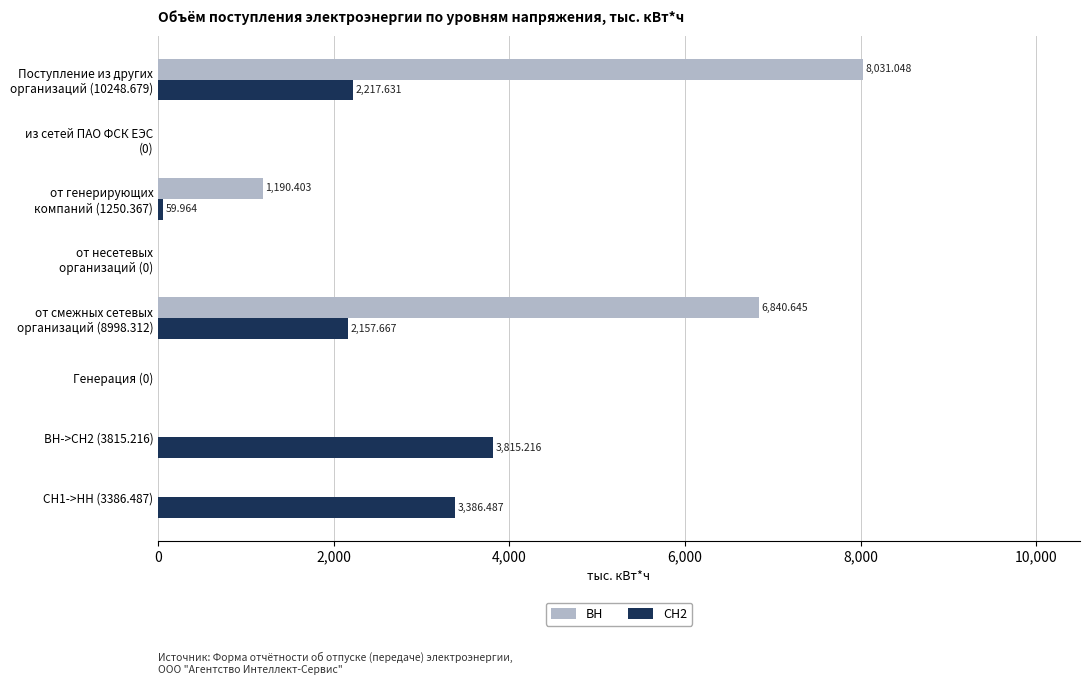

What is the difference between the second highest and minimum values in the СН2 series?

3386.5